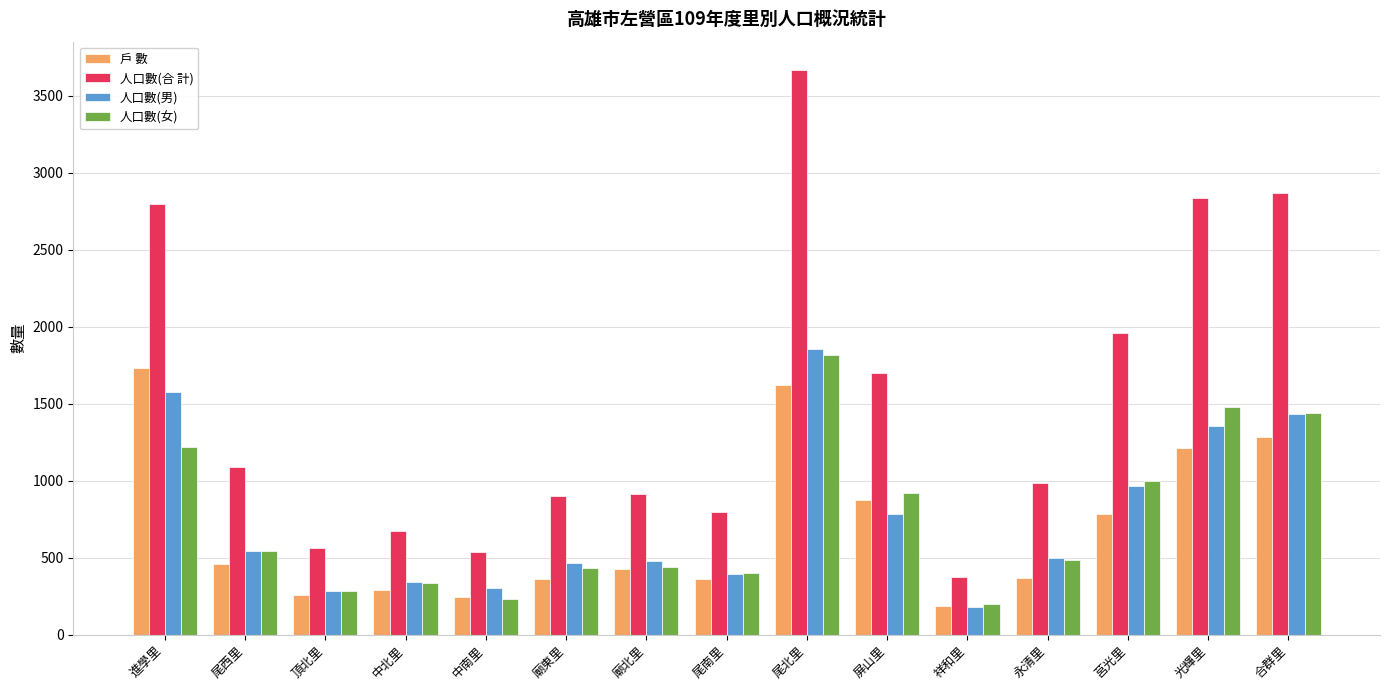

Where is 人口數(男) nearest to the value 1015?

莒光里